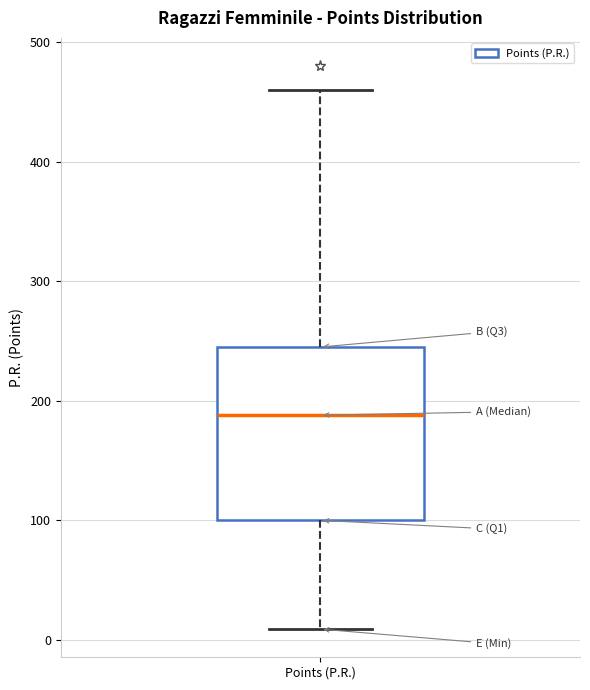

Where does the upper whisker of the box for Points (P.R.) end on the y-axis? The values are not printed on the chart, so give them approximately, as read against the axis.

460